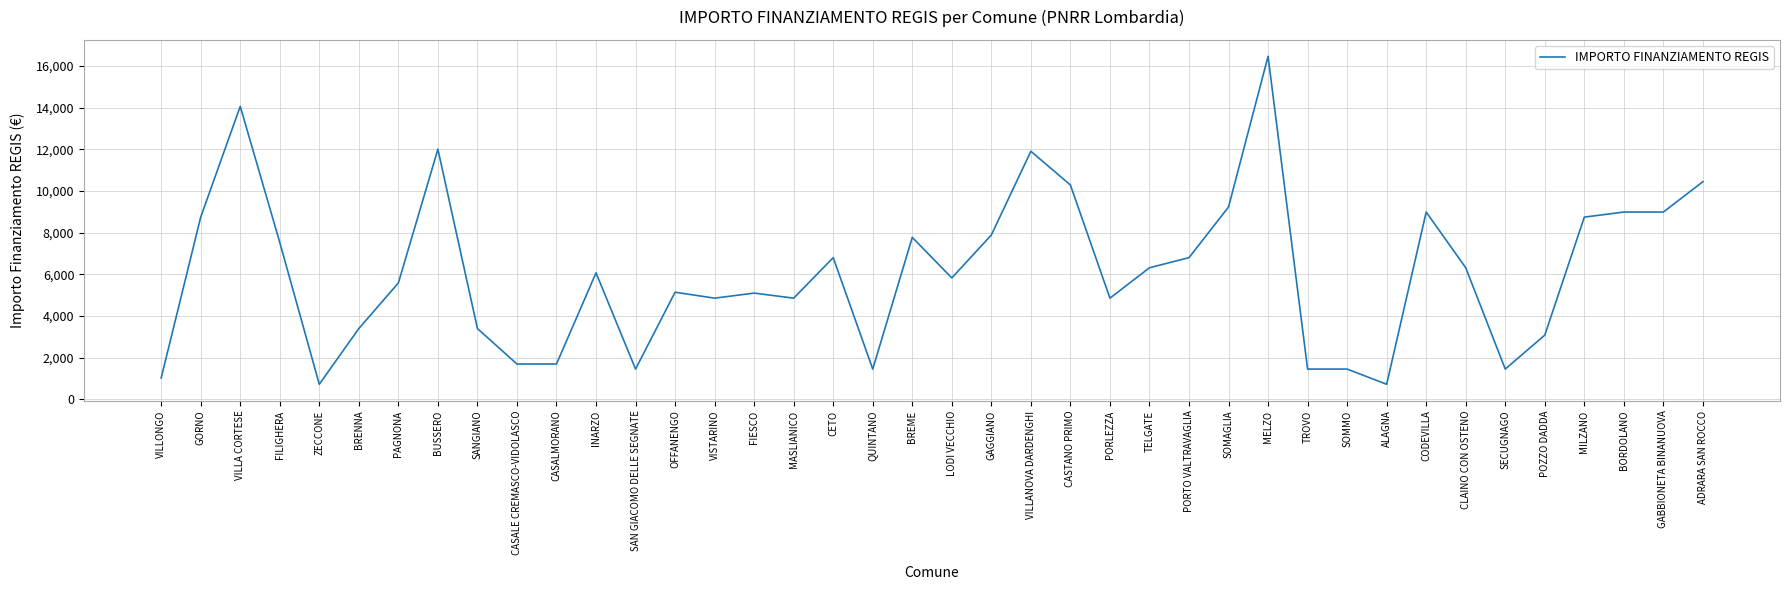

Approximately how many times larger is the value at BREME compared to BORDOLANO?

0.9